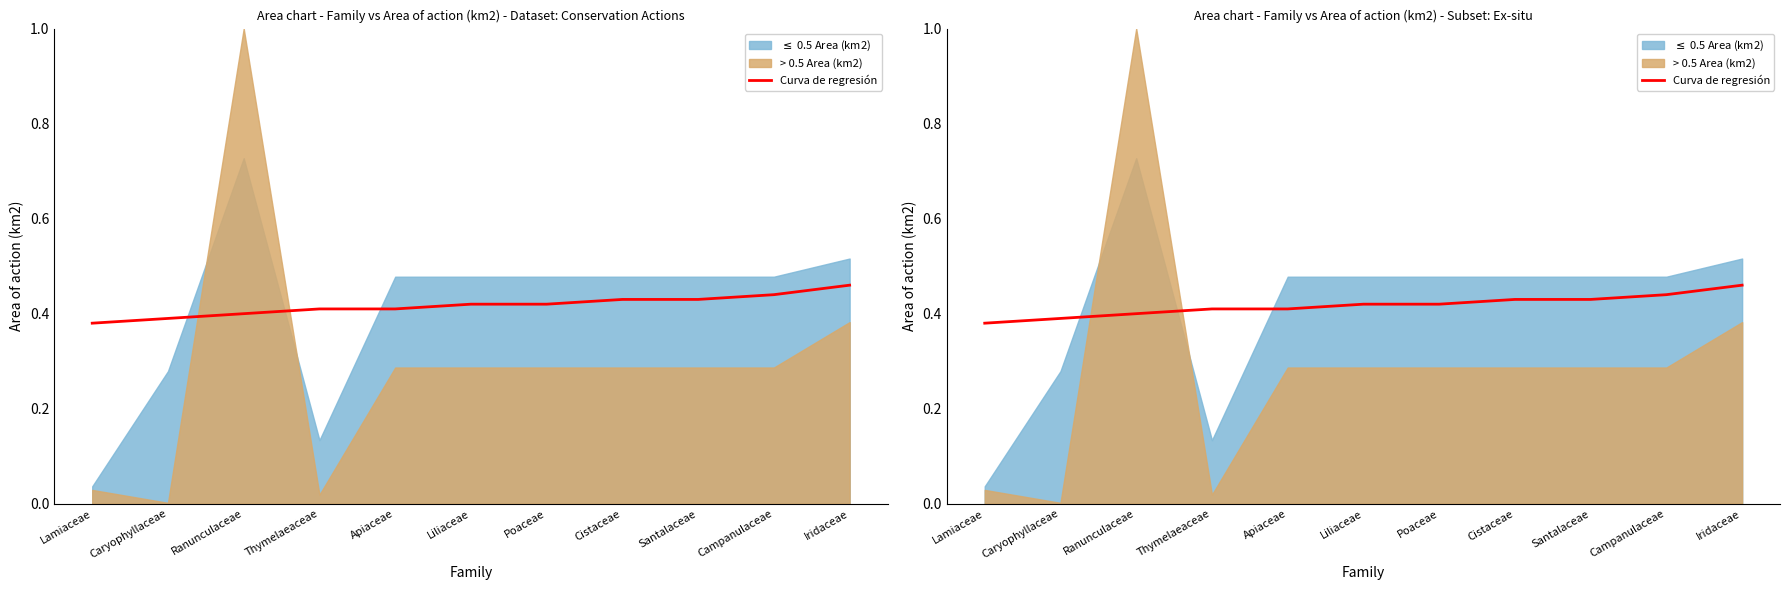

The chart shows a value of 0.5 at Iridaceae. True or false?

True